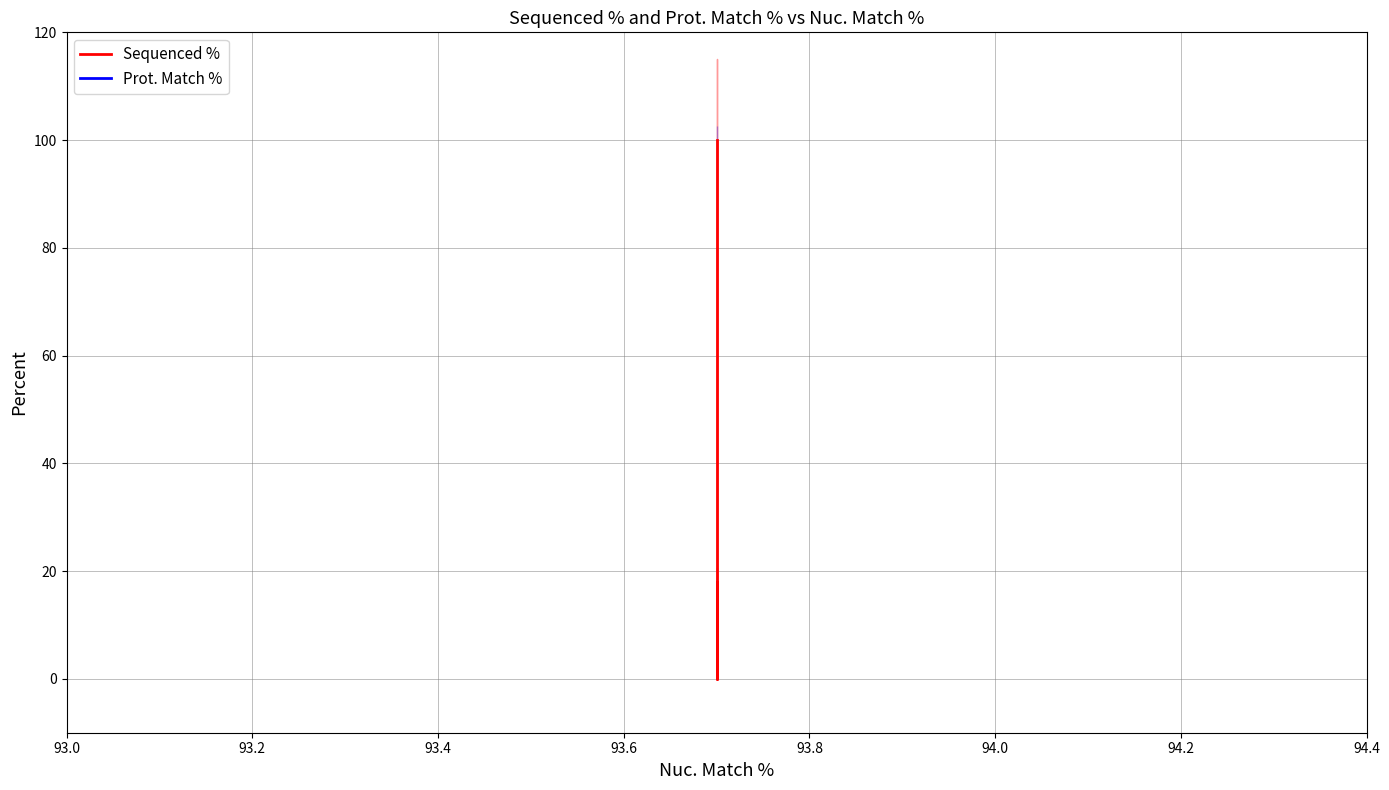

Which series has the largest total across all categories?

Prot. Match %